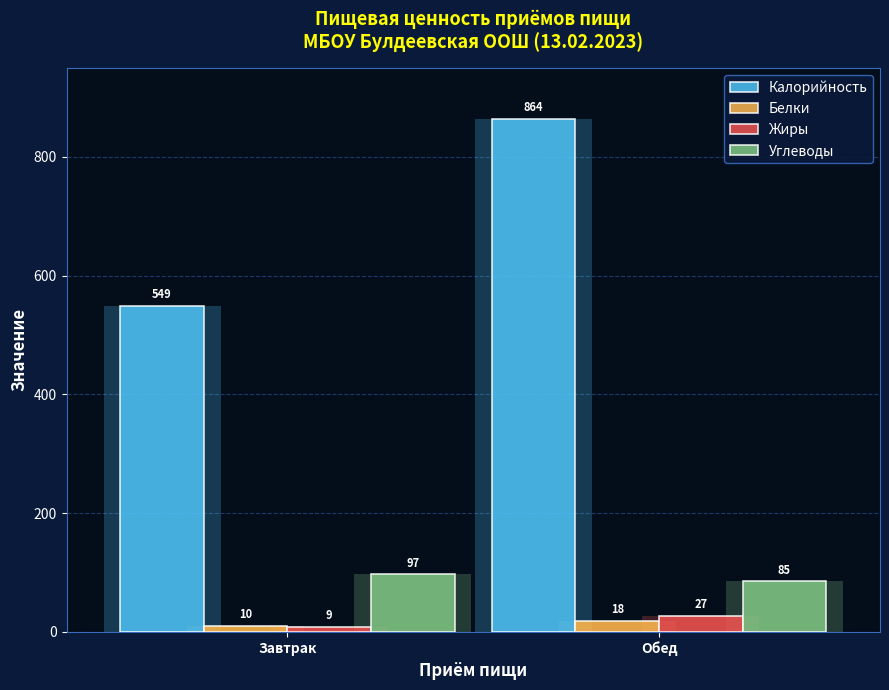

Rank the series by their maximum value, from highest to lowest.

Калорийность, Углеводы, Жиры, Белки